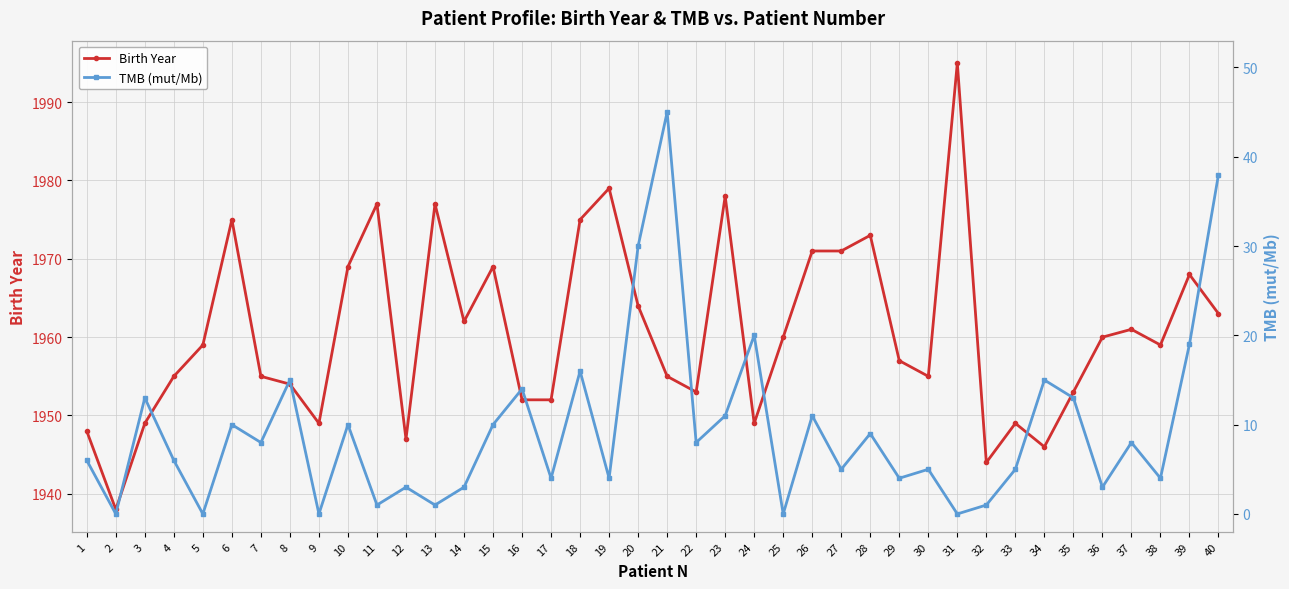

List the series in order of their overall mean, highest first.

Birth Year, TMB (mut/Mb)